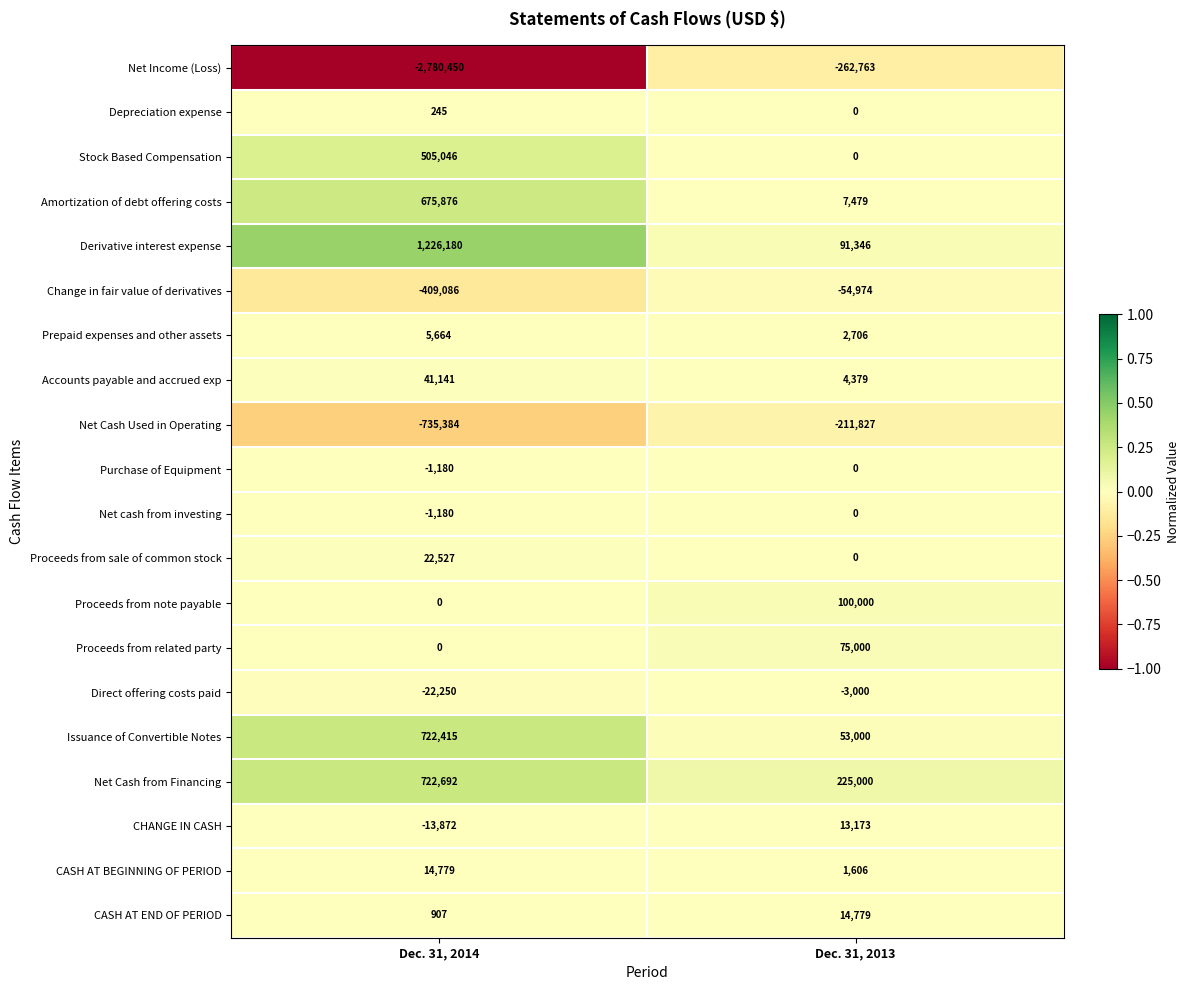

What is the spread (max minus min) of values at Dec. 31, 2014?

4006630